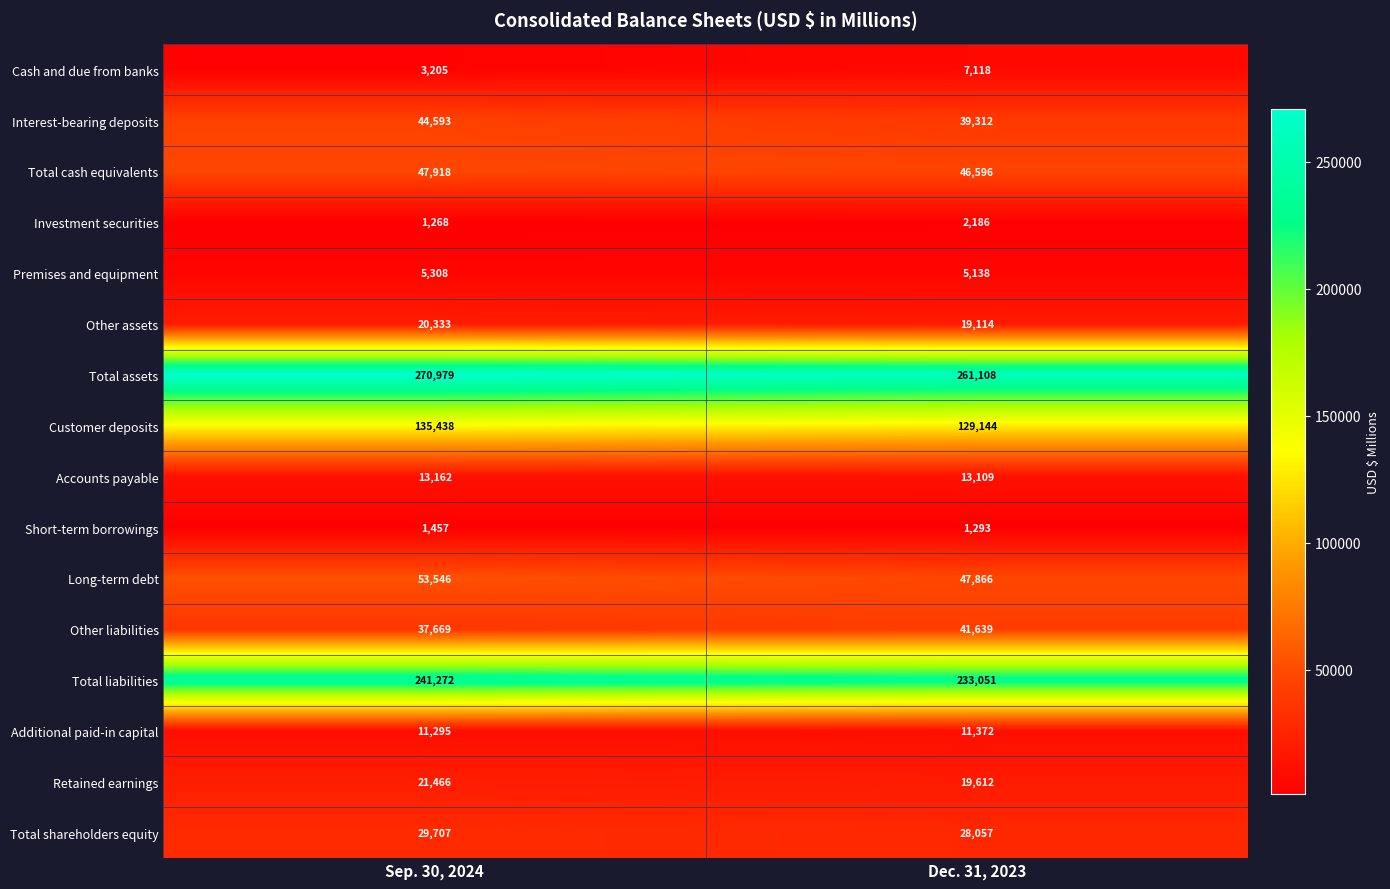

What is the spread (max minus min) of values at Sep. 30, 2024?

269711